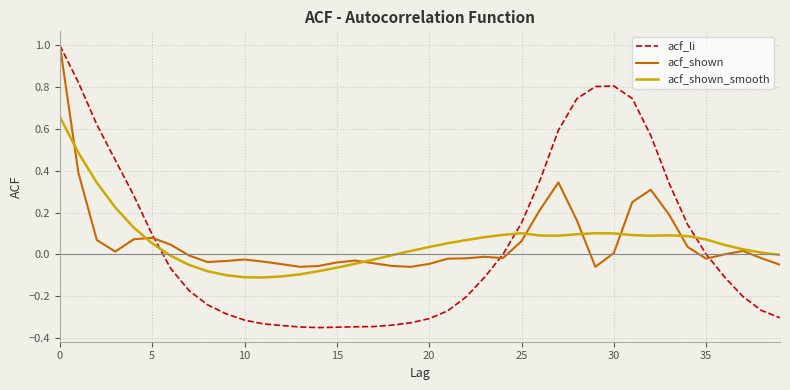

What is the difference between the maximum and second lowest values in the acf_shown series?

1.1